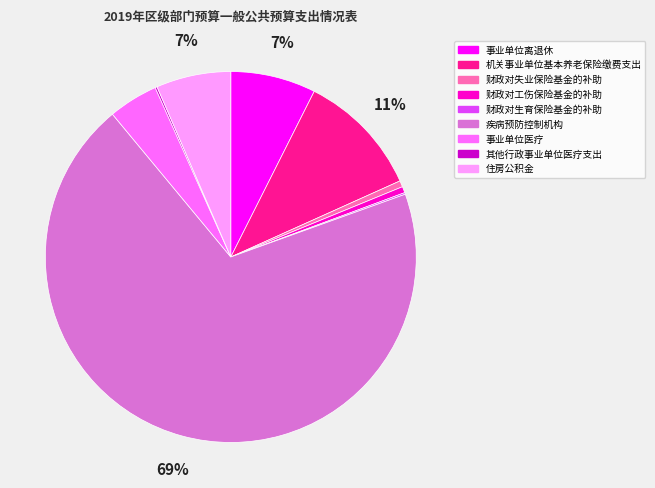

True or false: 财政对工伤保险基金的补助 accounts for 1% of the total.

True